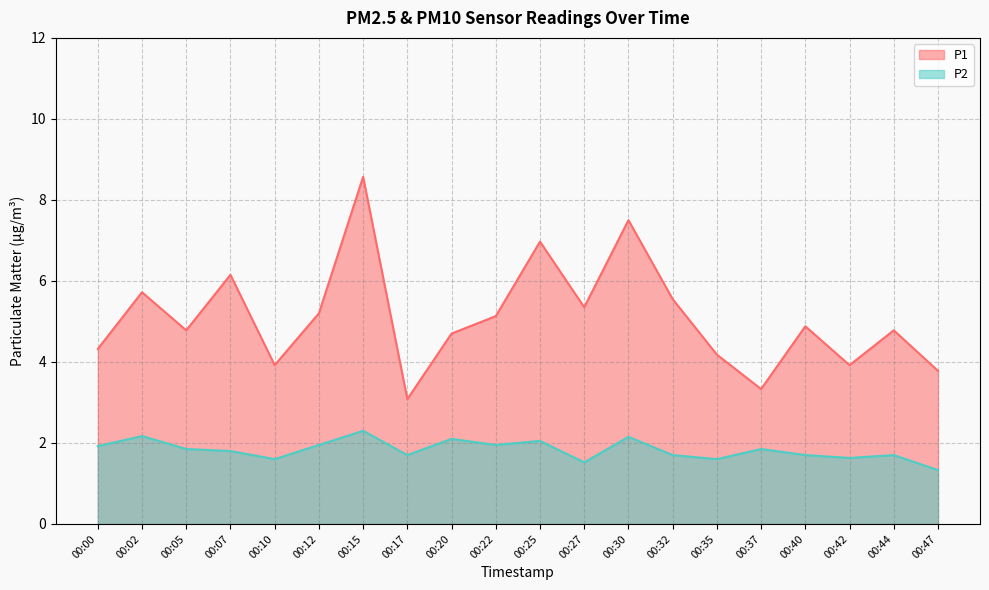

Where does the P1 series first go above 4?

00:00